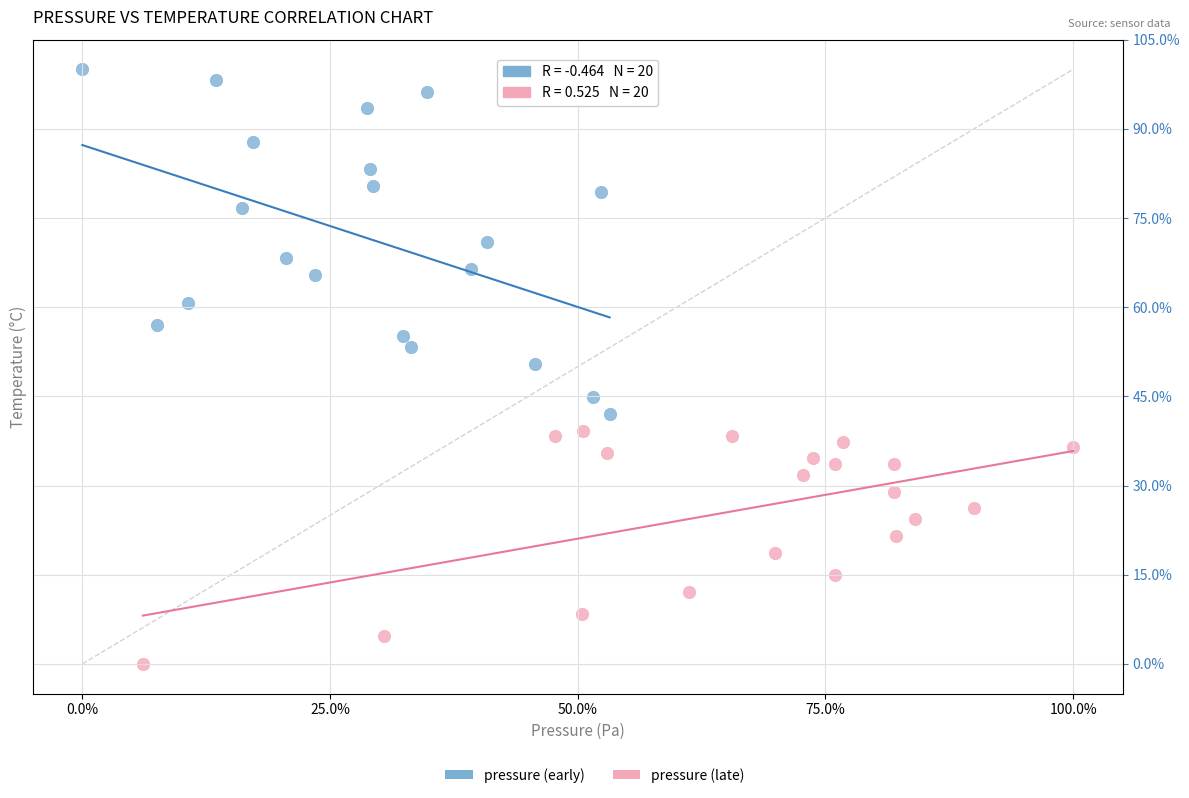

Which series reaches the maximum Y coordinate?

pressure (early)